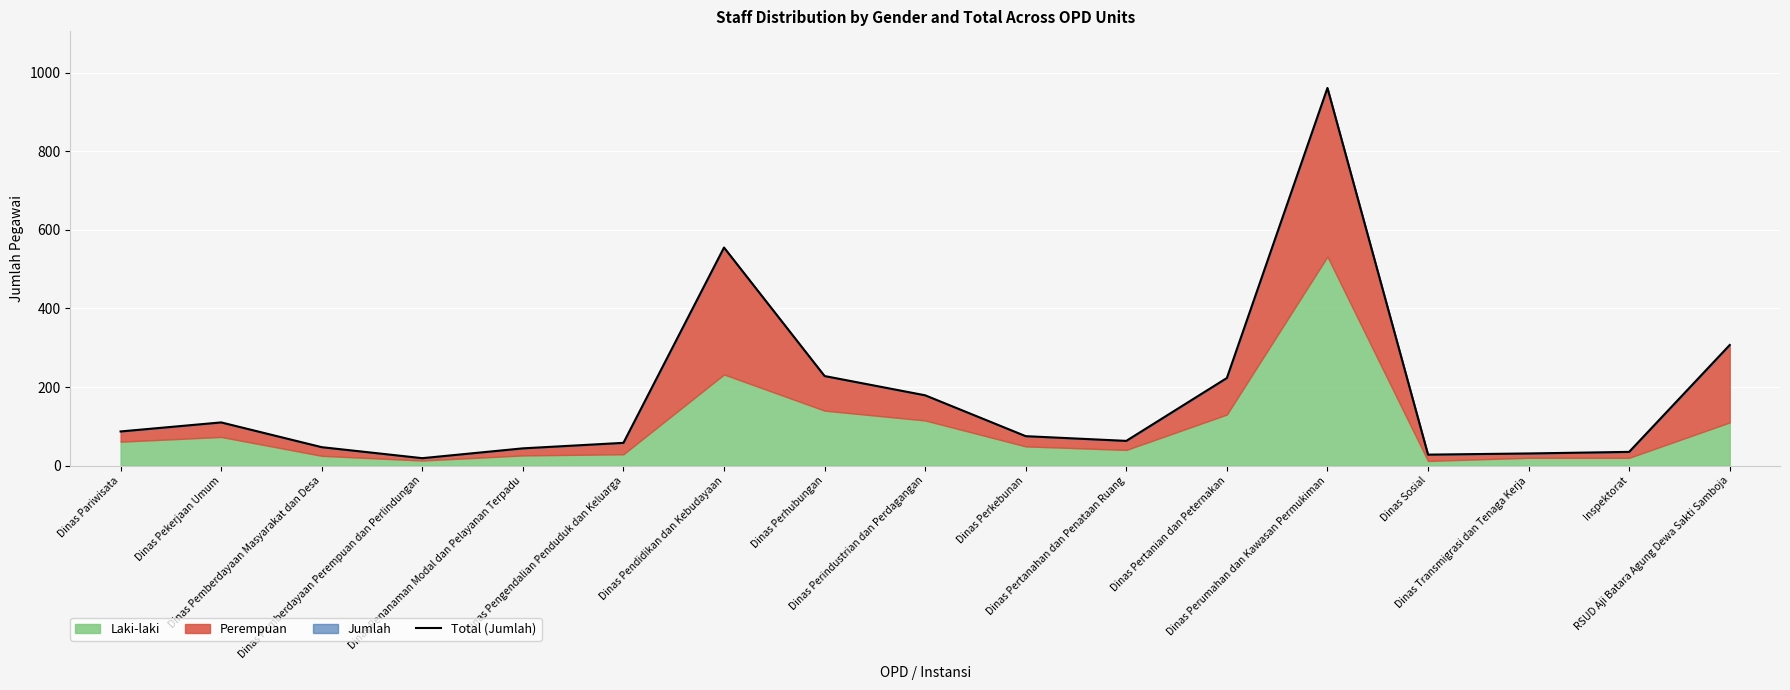

Is it true that the value at Dinas Pertanian dan Peternakan is 59?

False